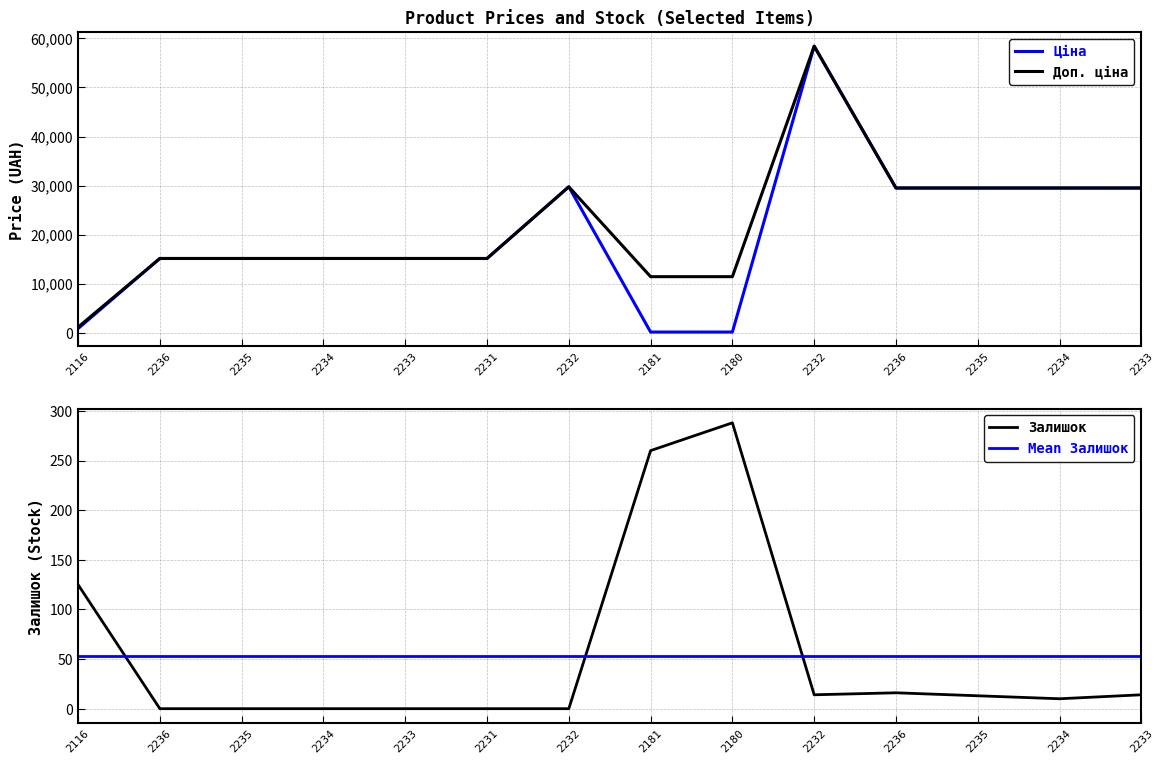

Count the number of categories in the chart.

14